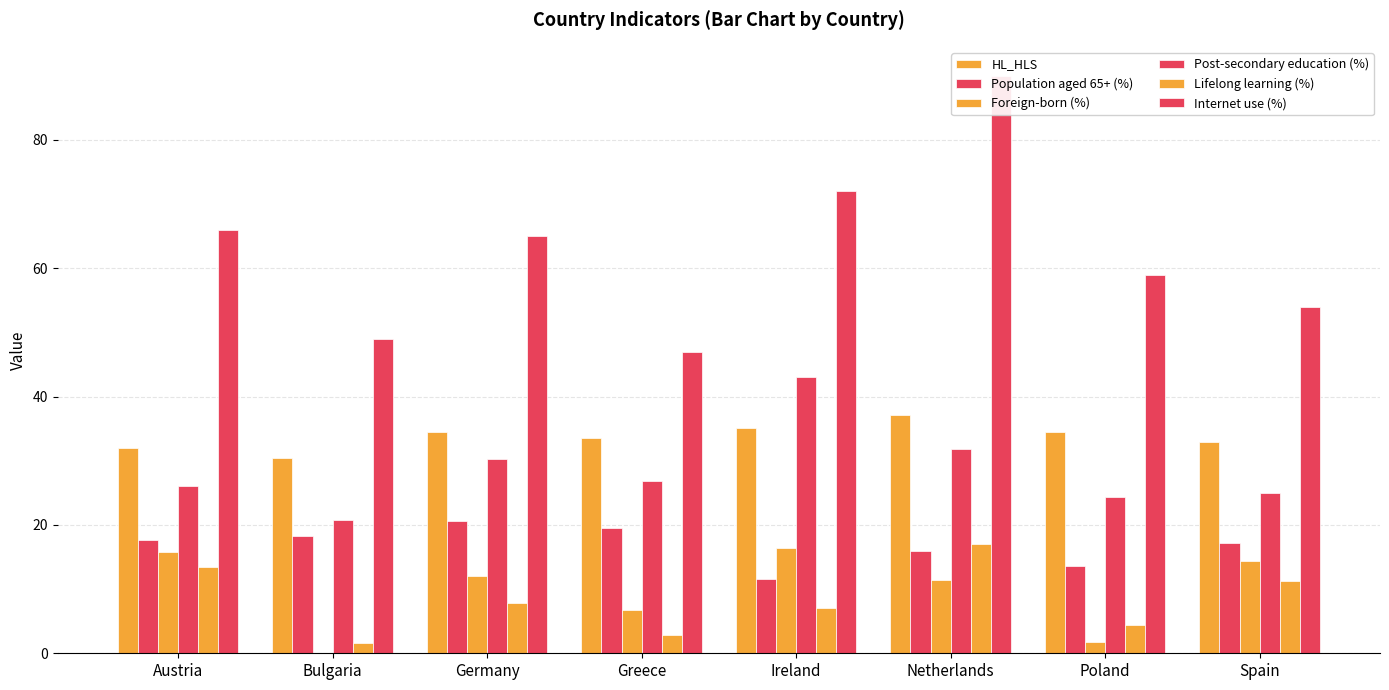

The Population aged 65+ (%) series shows 15.9 at Netherlands. True or false?

True